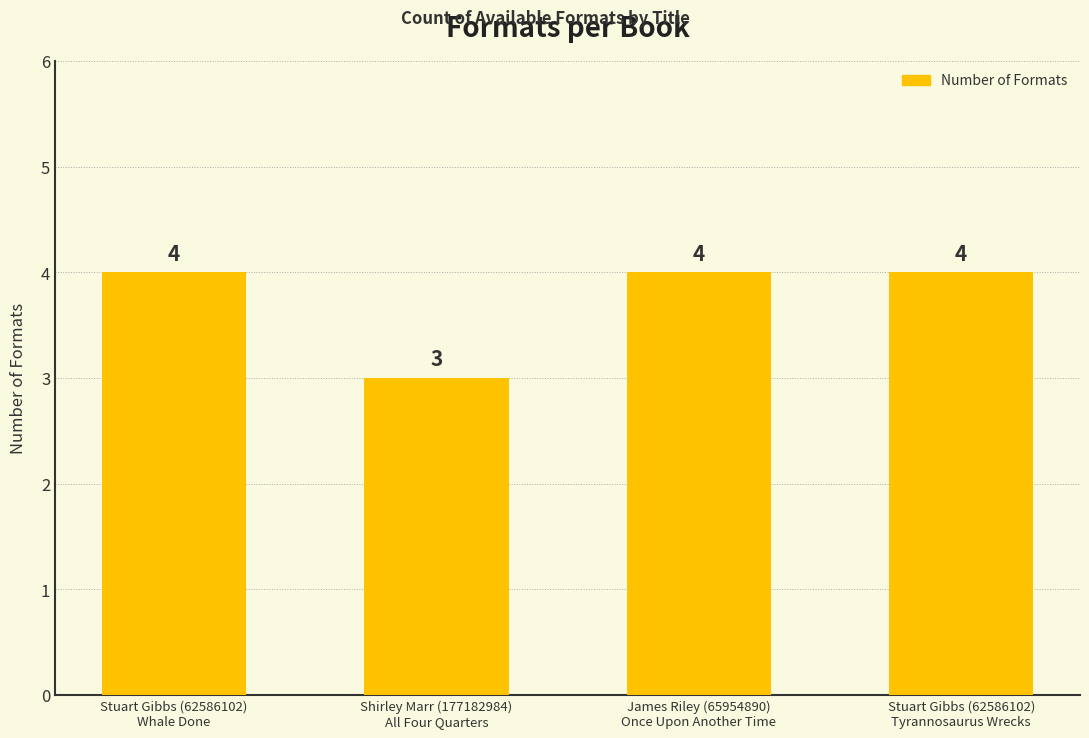

How many values are between 4 and 5?

3